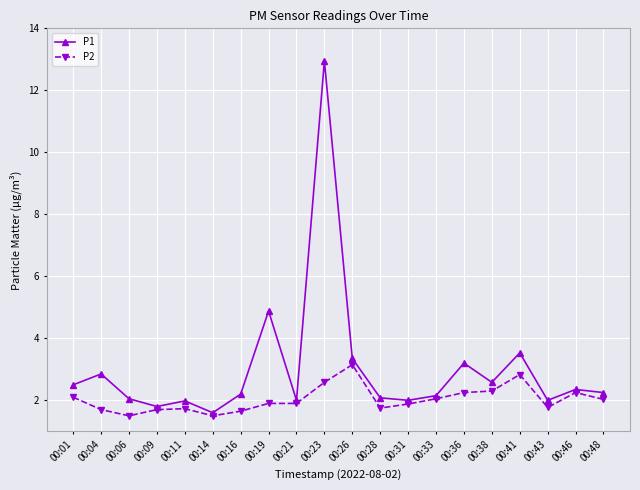

Which series has the largest total across all categories?

P1